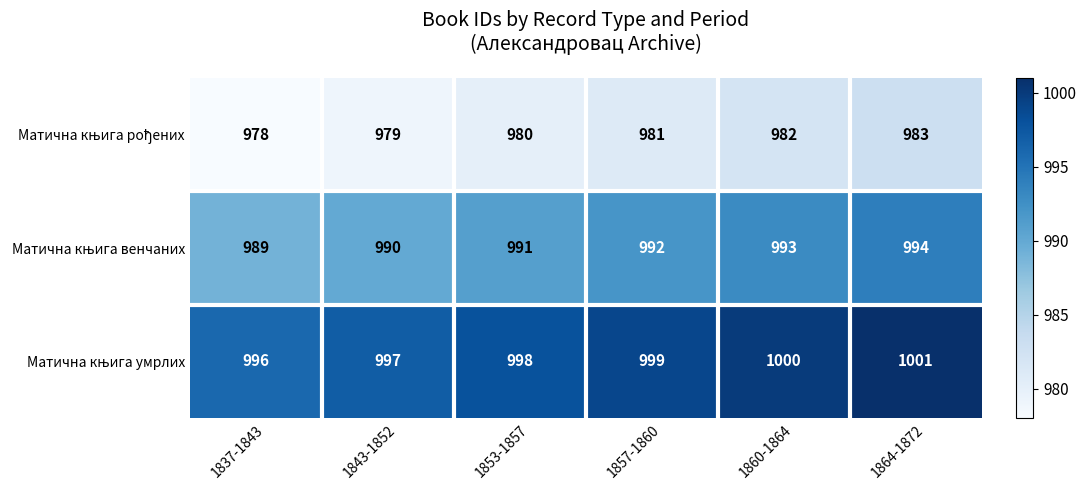

What is the spread (max minus min) of values at 1837-1843?

18